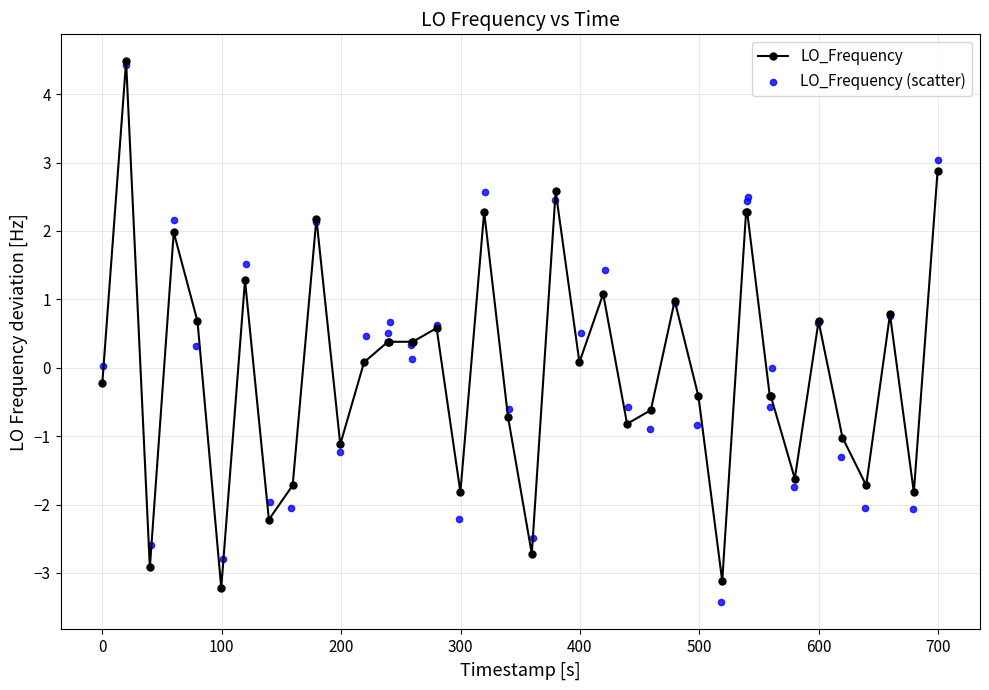

Is the value of LO_Frequency (scatter) at 11 greater than the value of LO_Frequency at 700?

Yes